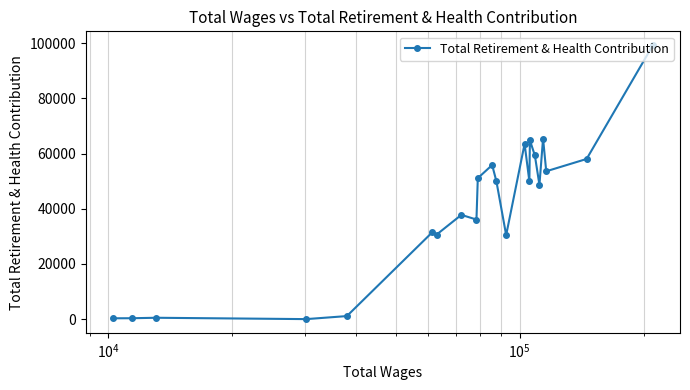

What is the sum of all values?

888061